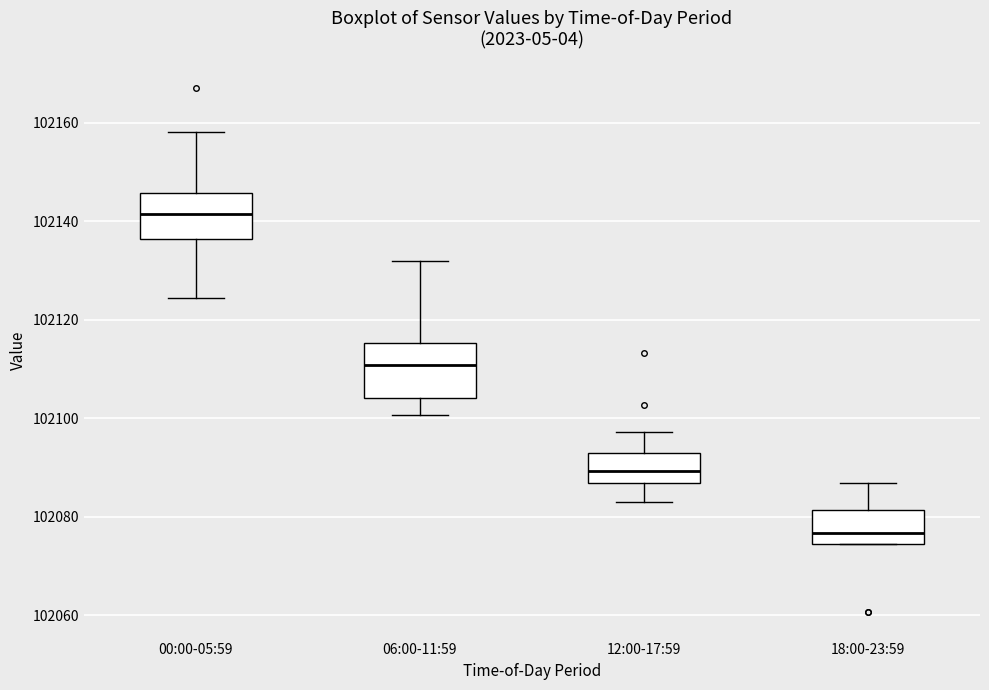

Which box's median line is the highest?

00:00-05:59